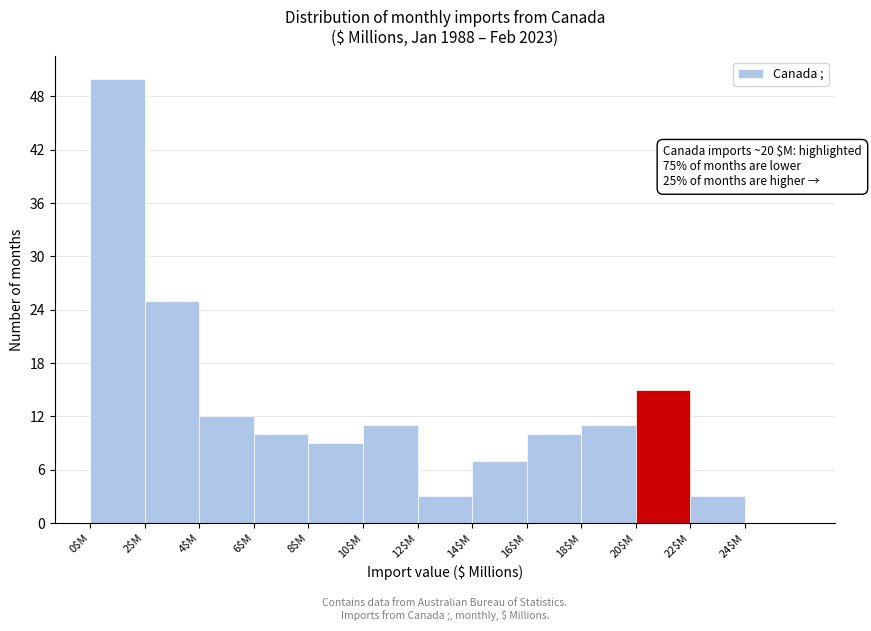

Over which range of the x-axis is the bar tallest?

0 to 2